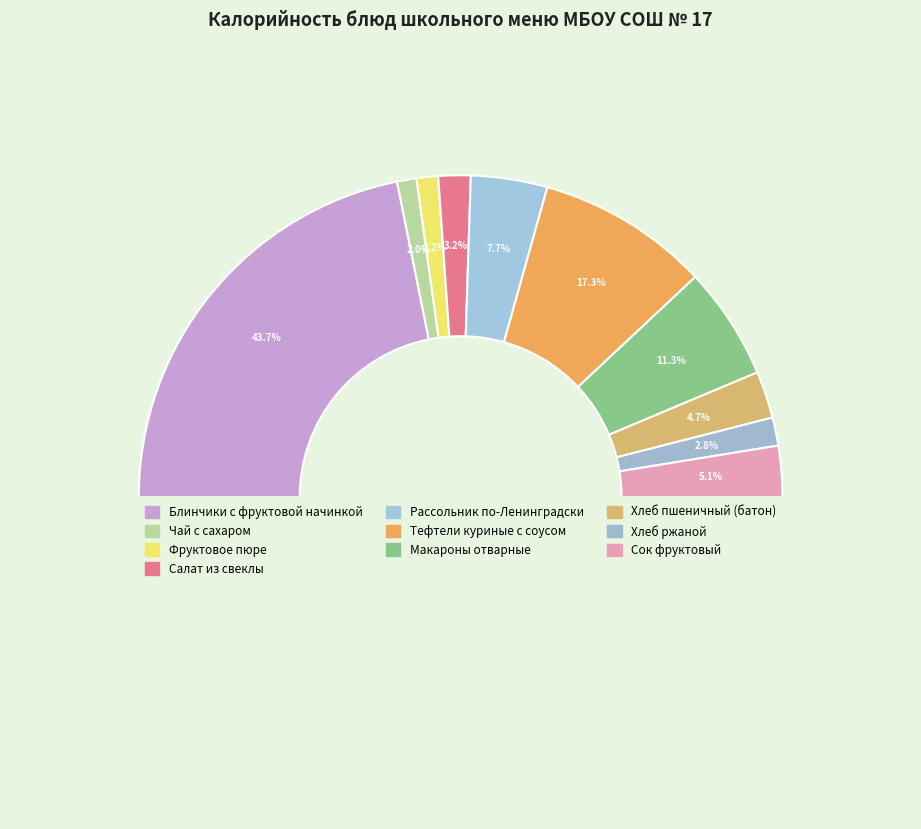

The Хлеб пшеничный (батон) slice represents 5% of the pie. True or false?

True